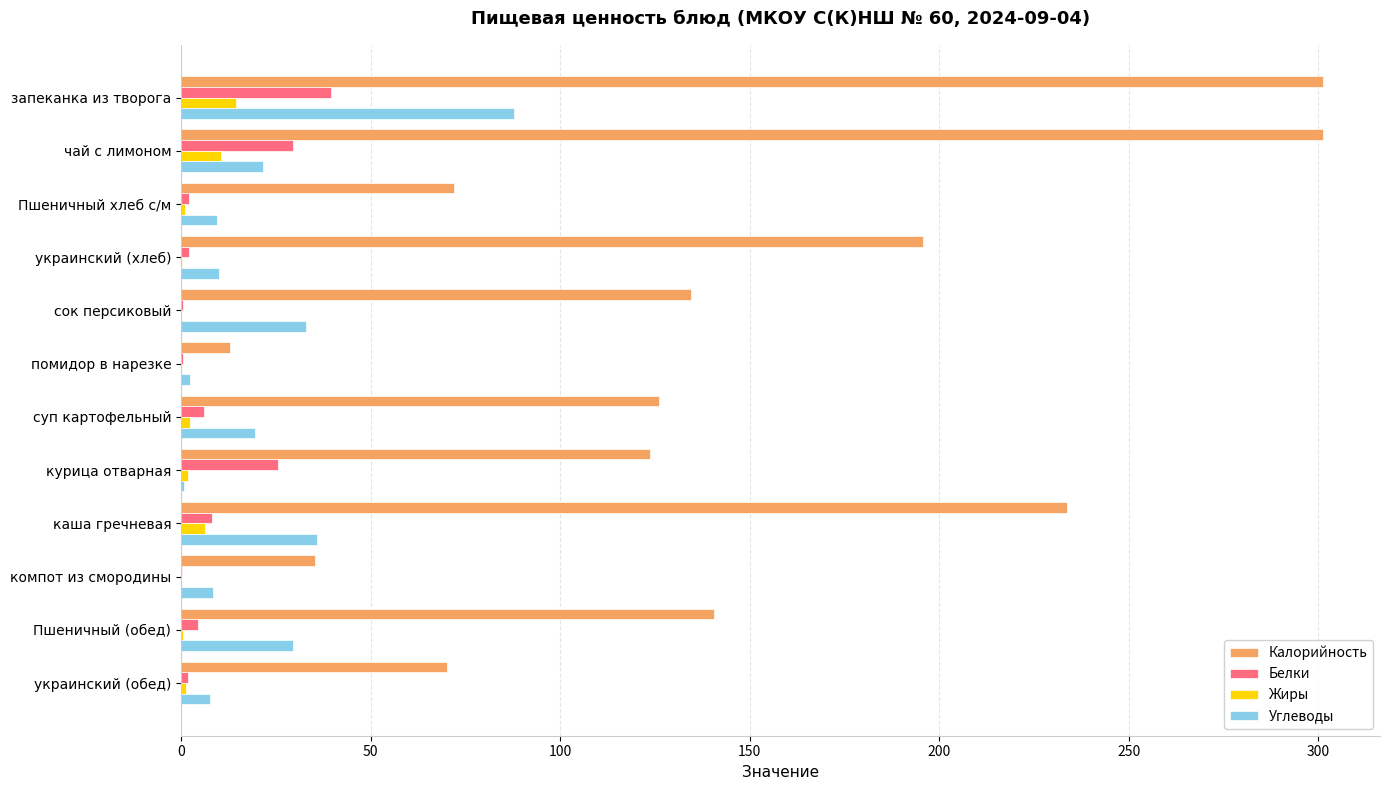

At which category is the sum across all series the highest?

запеканка из творога